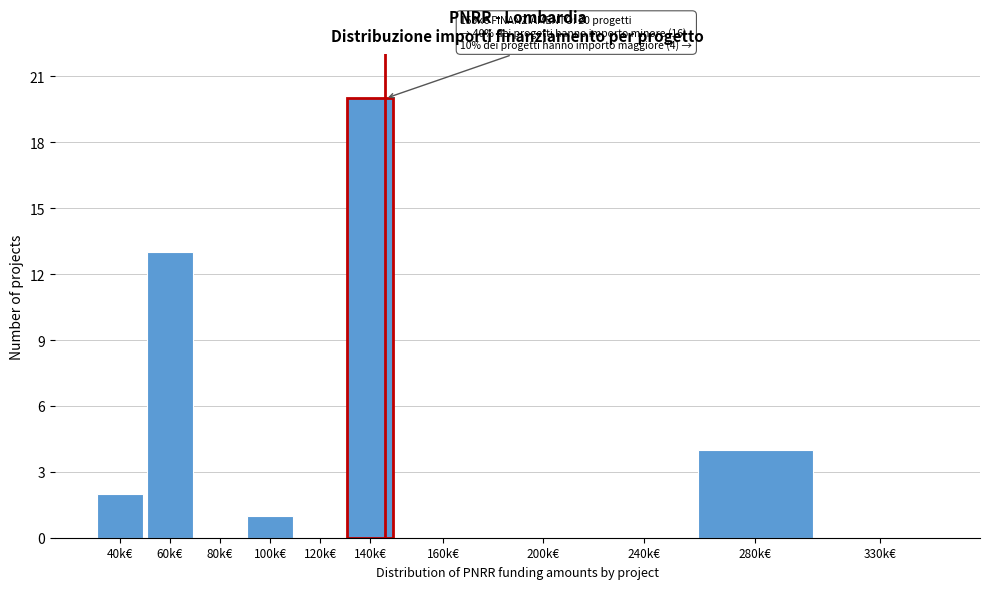

Reading left to right, transcribe all the data shown in this chart.

40k€=2	60k€=13	80k€=0	100k€=1	120k€=0	140k€=20	160k€=0	200k€=0	240k€=0	280k€=4	330k€=0